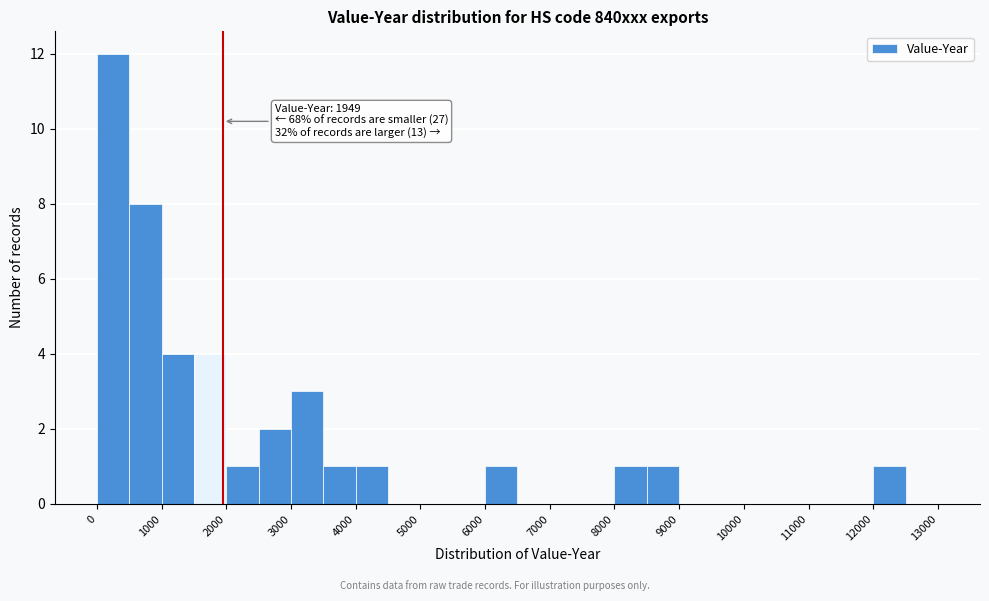

Which range on the x-axis has the tallest bar?

0 to 500